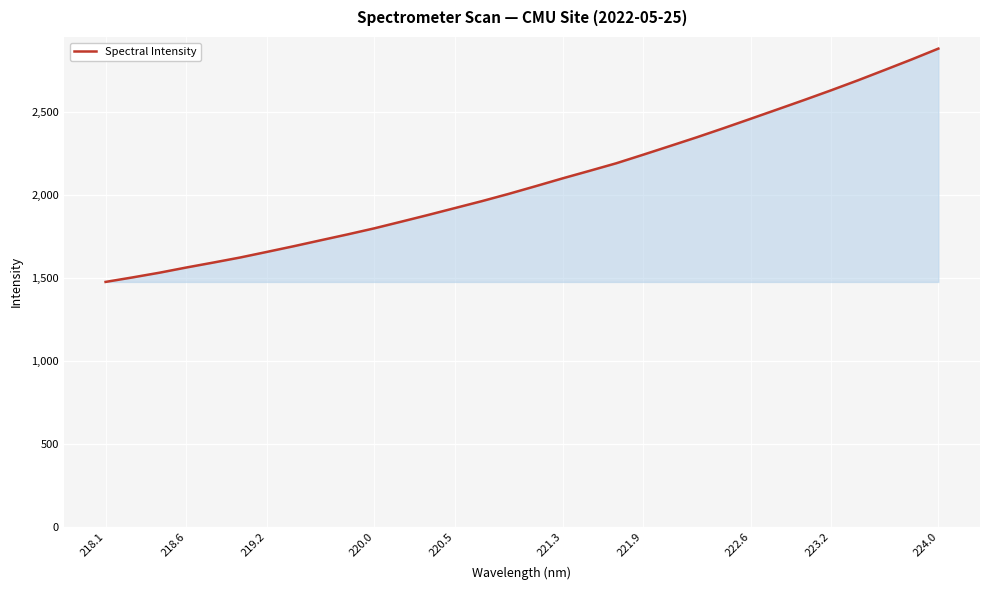

What is the difference between the maximum and minimum values?

1406.4